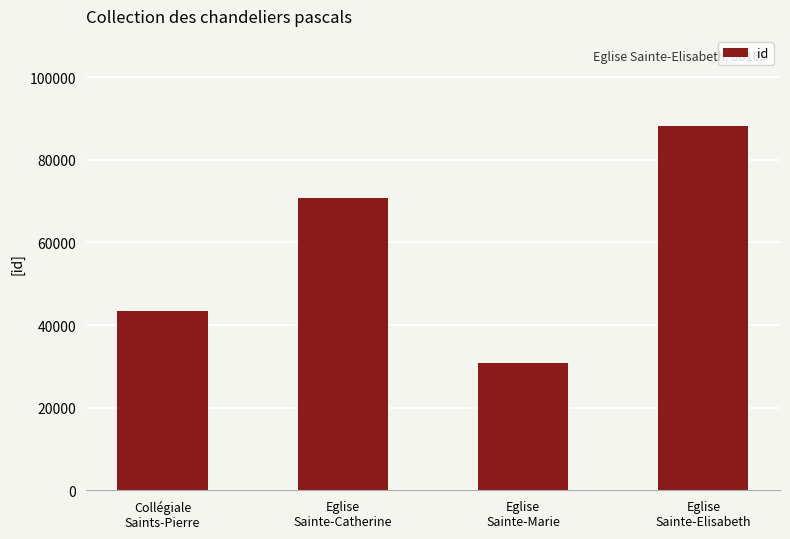

Between Collégiale
Saints-Pierre and Eglise
Sainte-Marie, which is larger?

Collégiale
Saints-Pierre